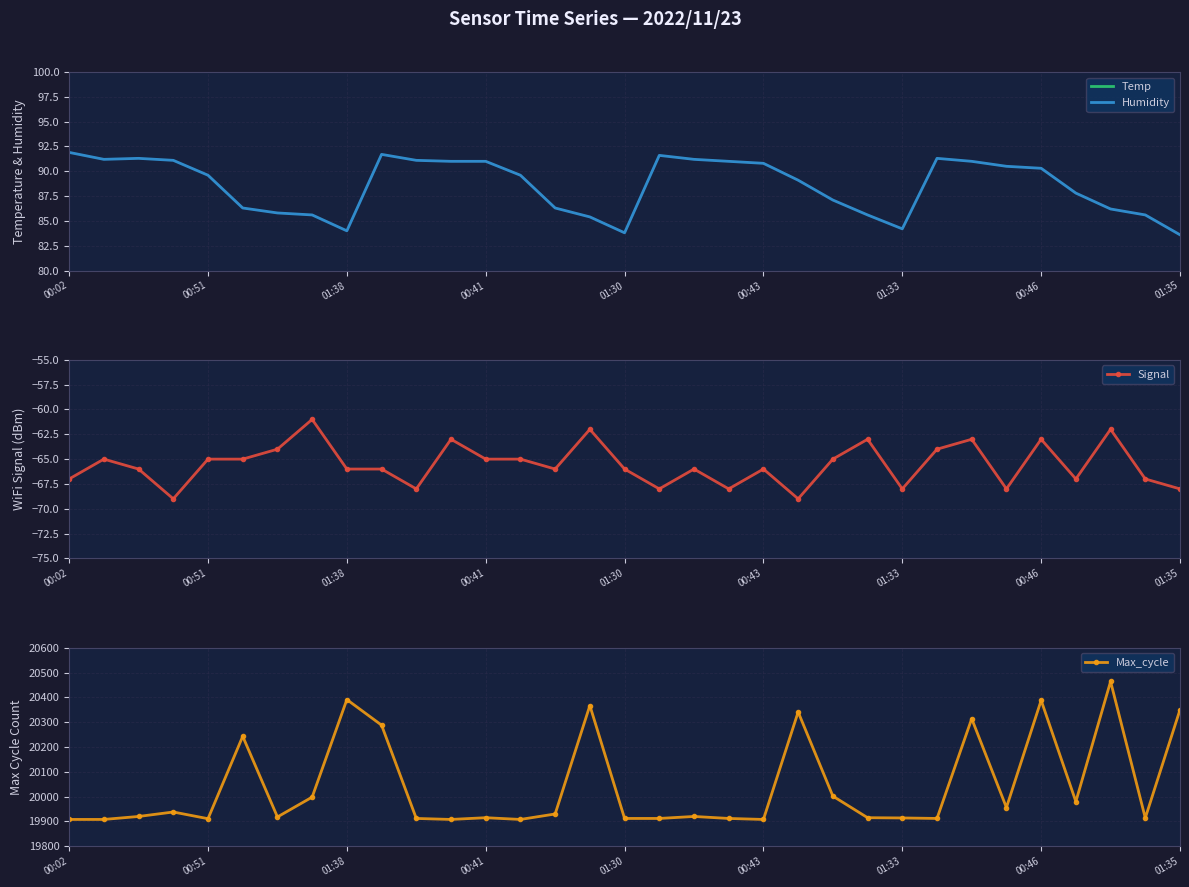

What is the difference between the maximum and minimum values in the Humidity series?

8.3